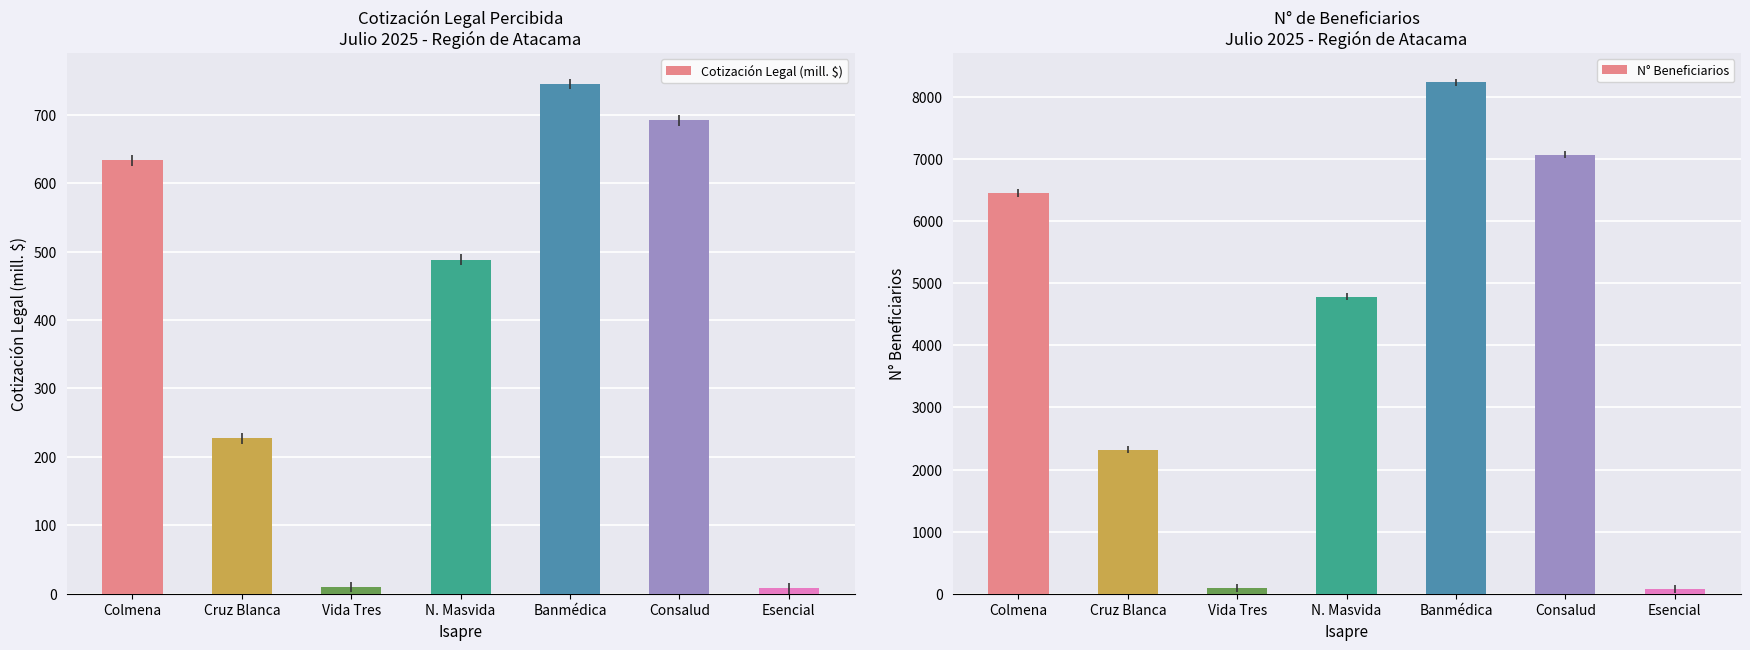

List the series in order of their overall mean, highest first.

N° Beneficiarios, Cotización Legal (mill. $)